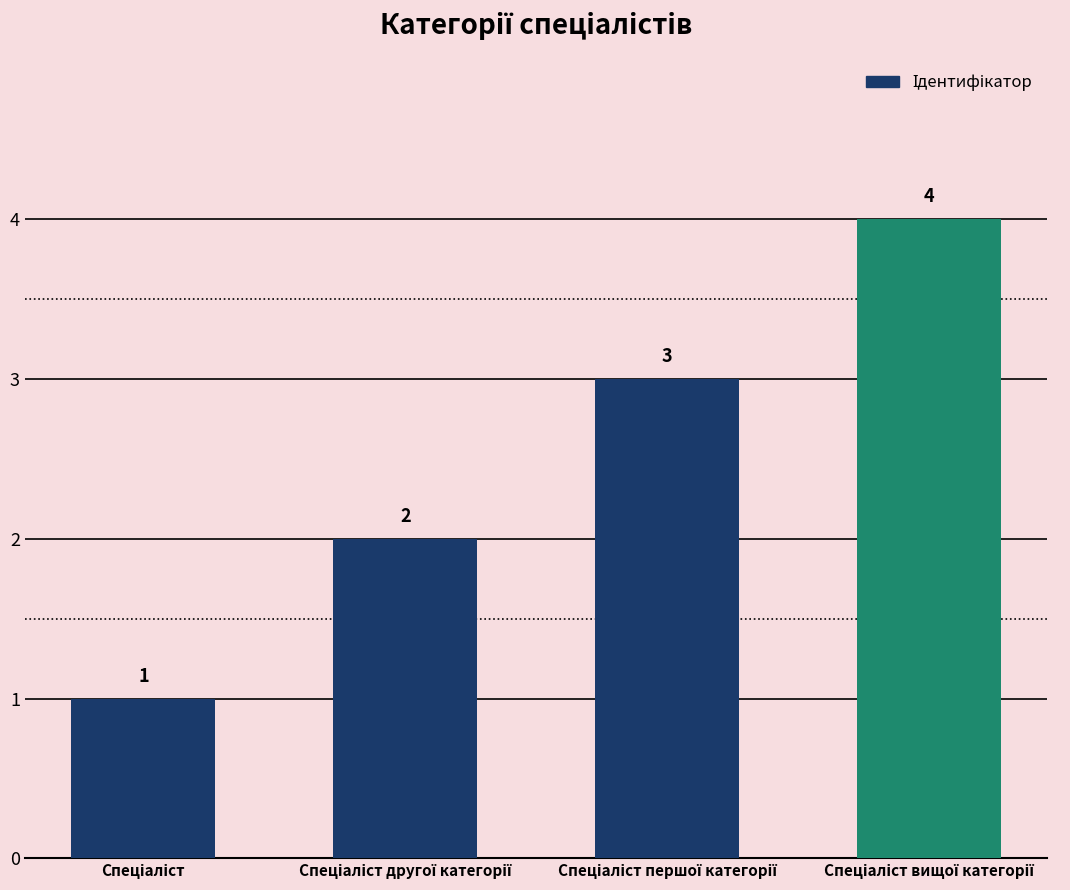

What is the sum of all values?

10